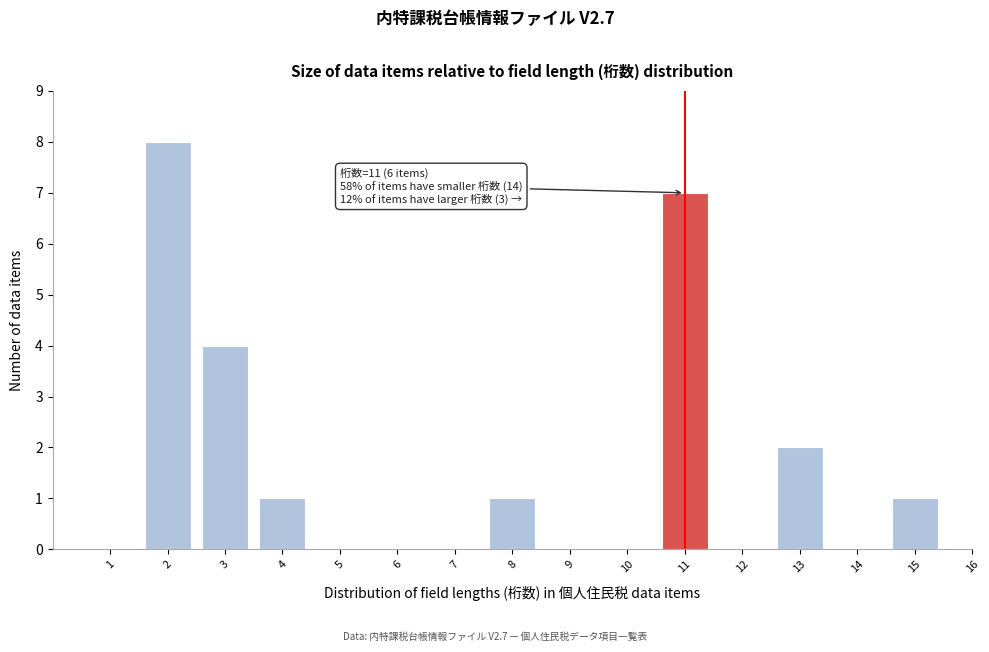

Reading left to right, transcribe all the data shown in this chart.

1=0	2=8	3=4	4=1	5=0	6=0	7=0	8=1	9=0	10=0	11=7	12=0	13=2	14=0	15=1	16=0